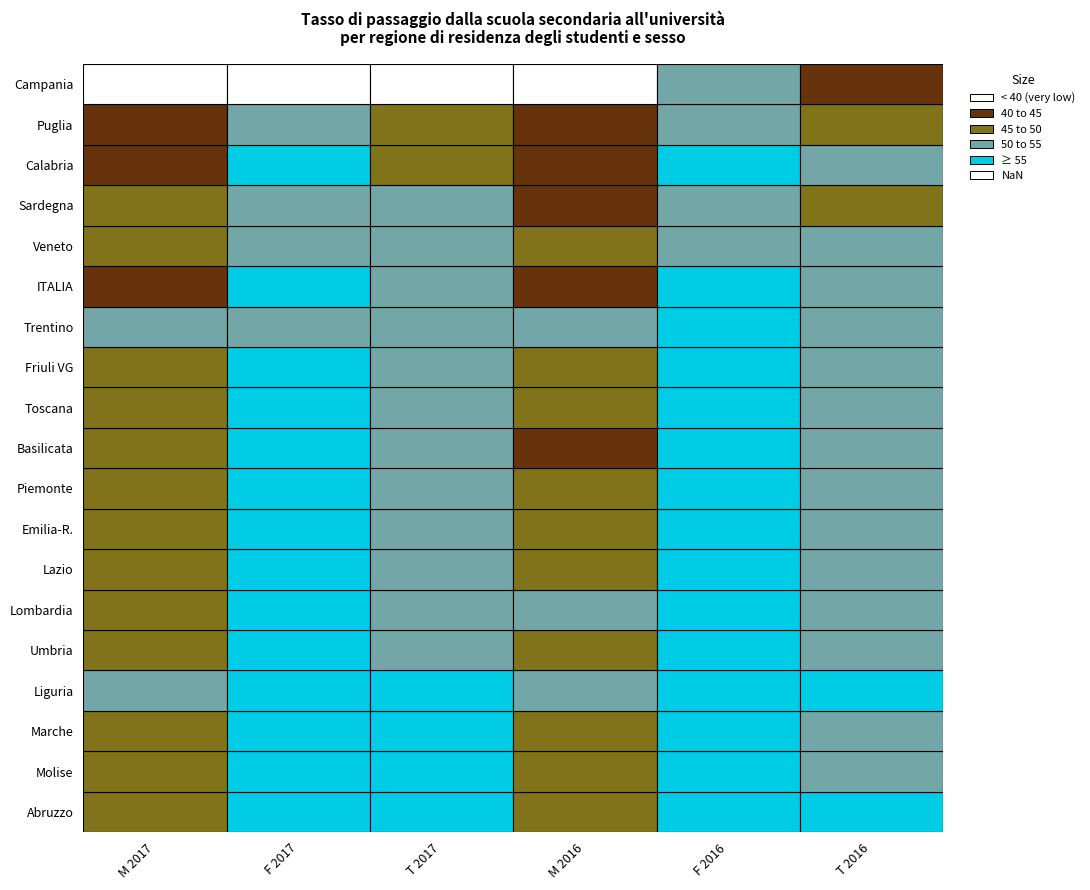

Reading left to right, transcribe all the data shown in this chart.

Abruzzo: 49.9	65.5	57.7	49.3	63.9	56.7
Molise: 48.6	63.5	56.3	46.9	62.2	54.4
Marche: 49.1	63.2	56.1	48.1	60.7	54.3
Liguria: 50.5	60.4	55.4	50.4	59.8	55.2
Umbria: 47.8	62.5	54.9	46.8	61.2	53.9
Lombardia: 49.9	58.8	54.5	50.4	58.1	54.4
Lazio: 48.1	59.6	53.8	48.1	58.2	53.1
Emilia-R.: 47.8	59.1	53.6	46.2	56.4	51.5
Piemonte: 47.2	58.3	52.9	47.2	57.3	52.4
Basilicata: 45.4	59.8	52.5	44.0	59.1	51.5
Toscana: 46.4	57.3	51.9	48.2	56.6	52.5
Friuli VG: 46.1	57.6	51.9	47.6	55.4	51.5
Trentino: 50.8	52.2	51.6	50.3	55.4	53.1
ITALIA: 44.5	56.2	50.4	44.9	55.6	50.3
Veneto: 45.6	54.6	50.2	46.4	54.2	50.4
Sardegna: 45.5	54.5	50.1	43.2	53.7	48.7
Calabria: 40.8	57.3	49.1	42.9	57.5	50.3
Puglia: 42.0	54.5	48.3	41.4	53.4	47.5
Campania: 0.0	0.0	0.0	37.3	51.4	44.0